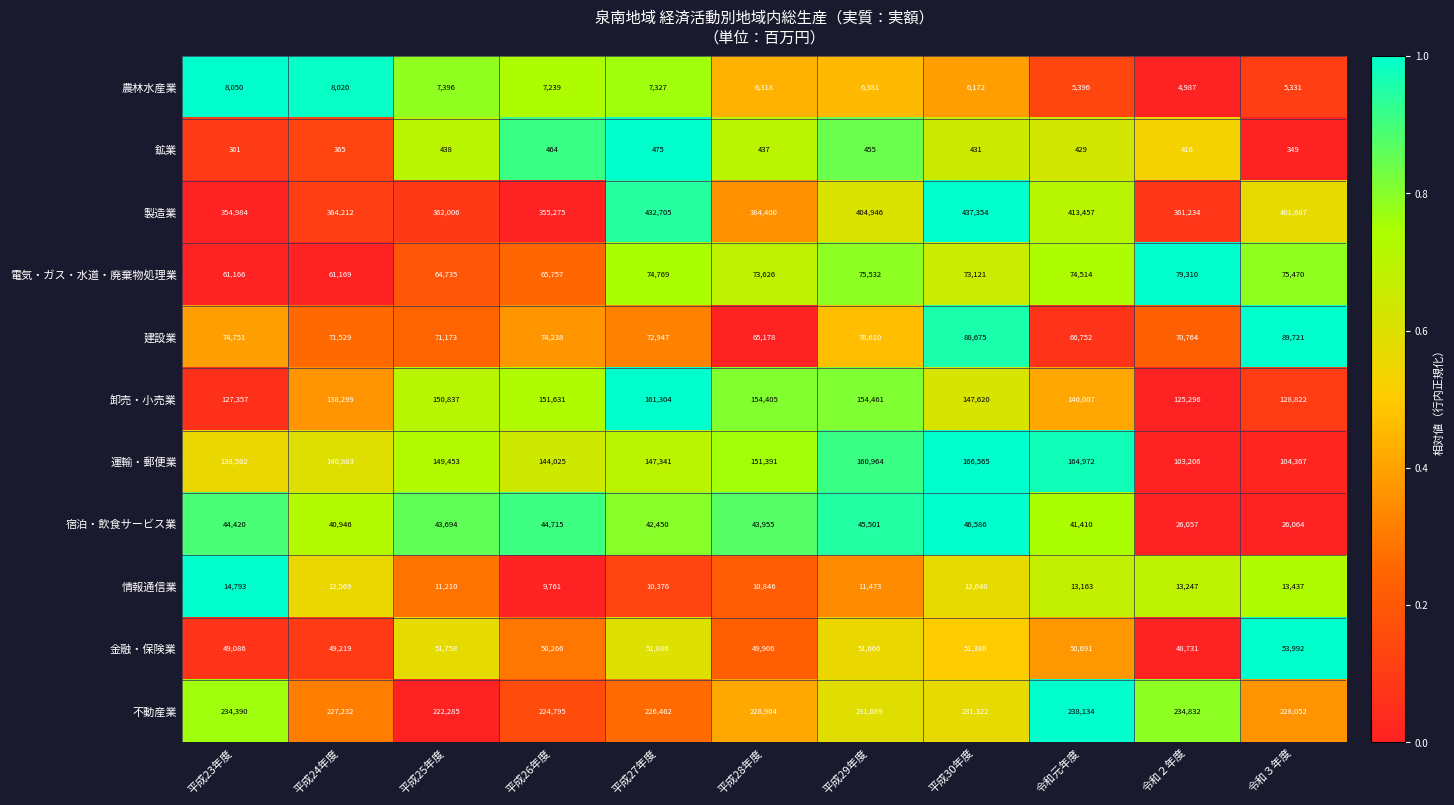

The 金融・保険業 series shows 53992 at 令和３年度. True or false?

True